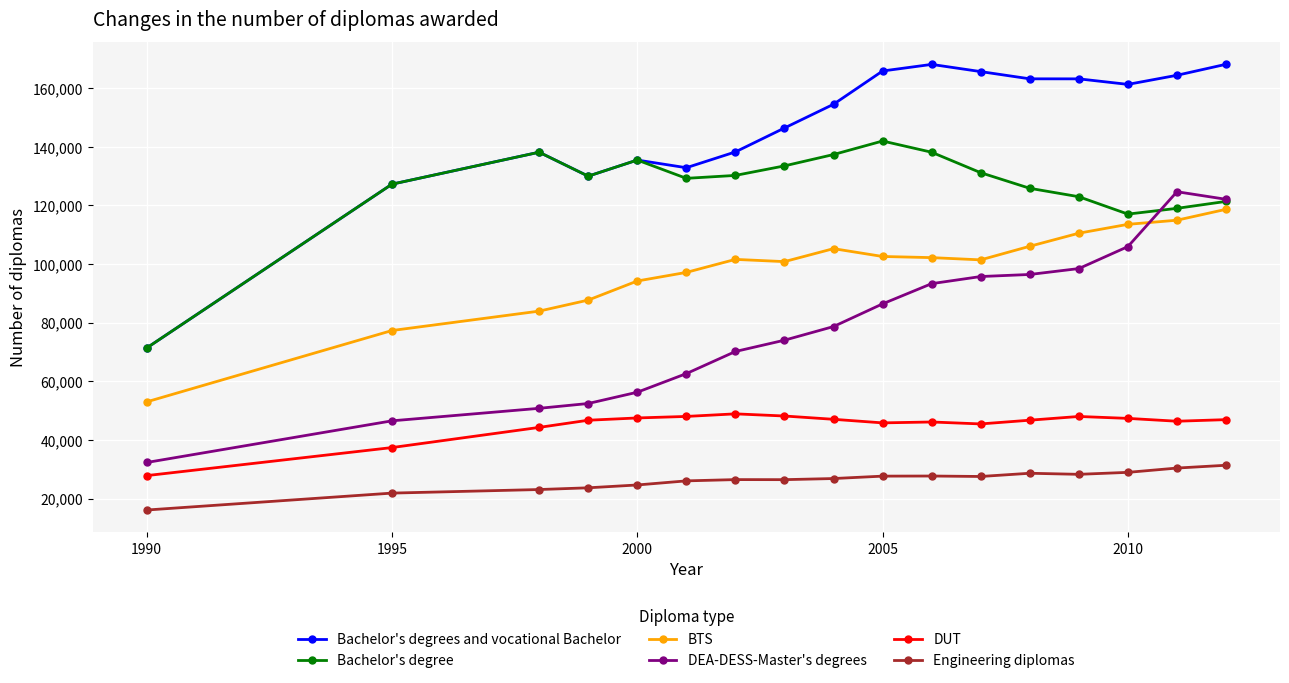

What is the maximum value shown in the chart?

168086